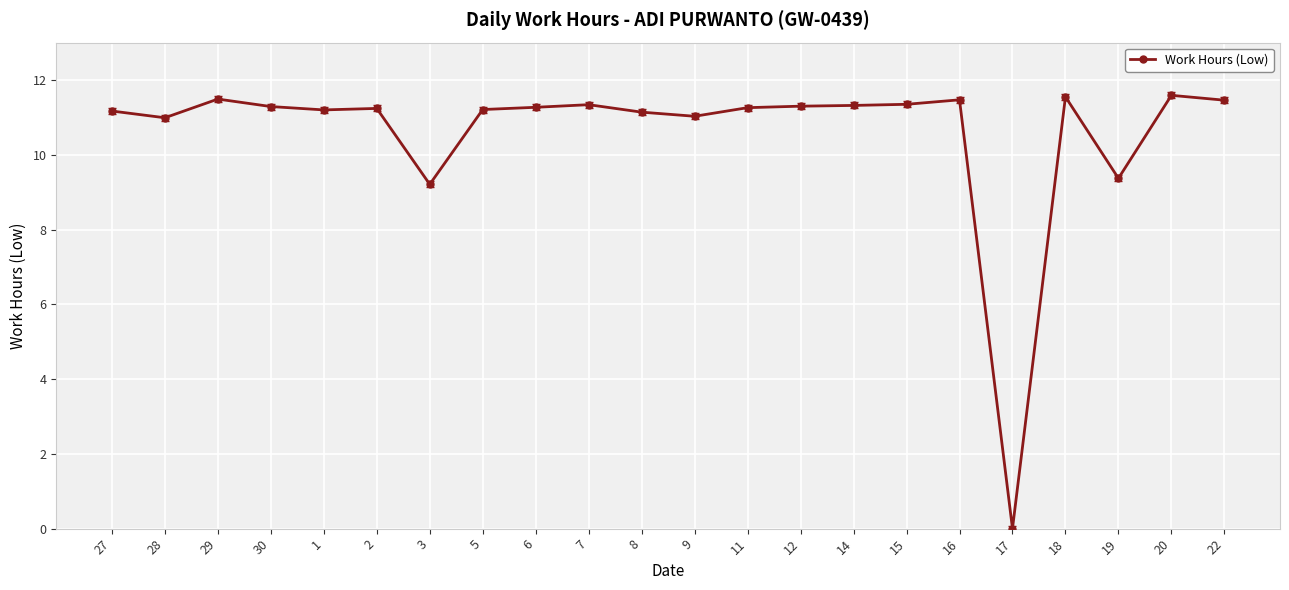

Is this an area chart (filled region under the line)?

No